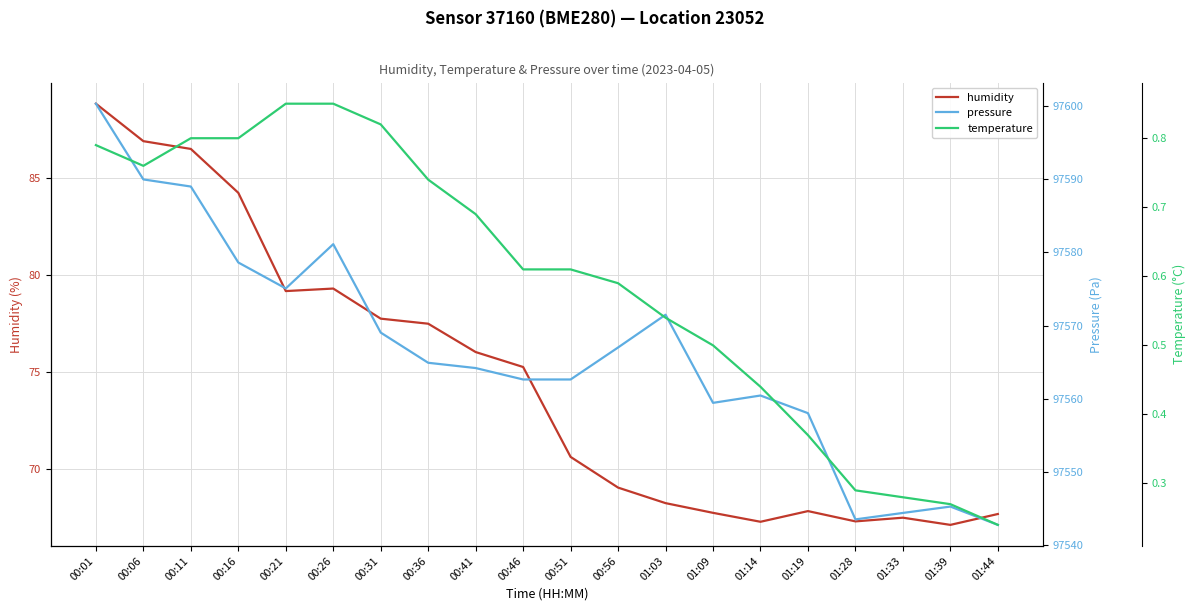

At 00:06, list the series in order from smallest to largest.

temperature, humidity, pressure